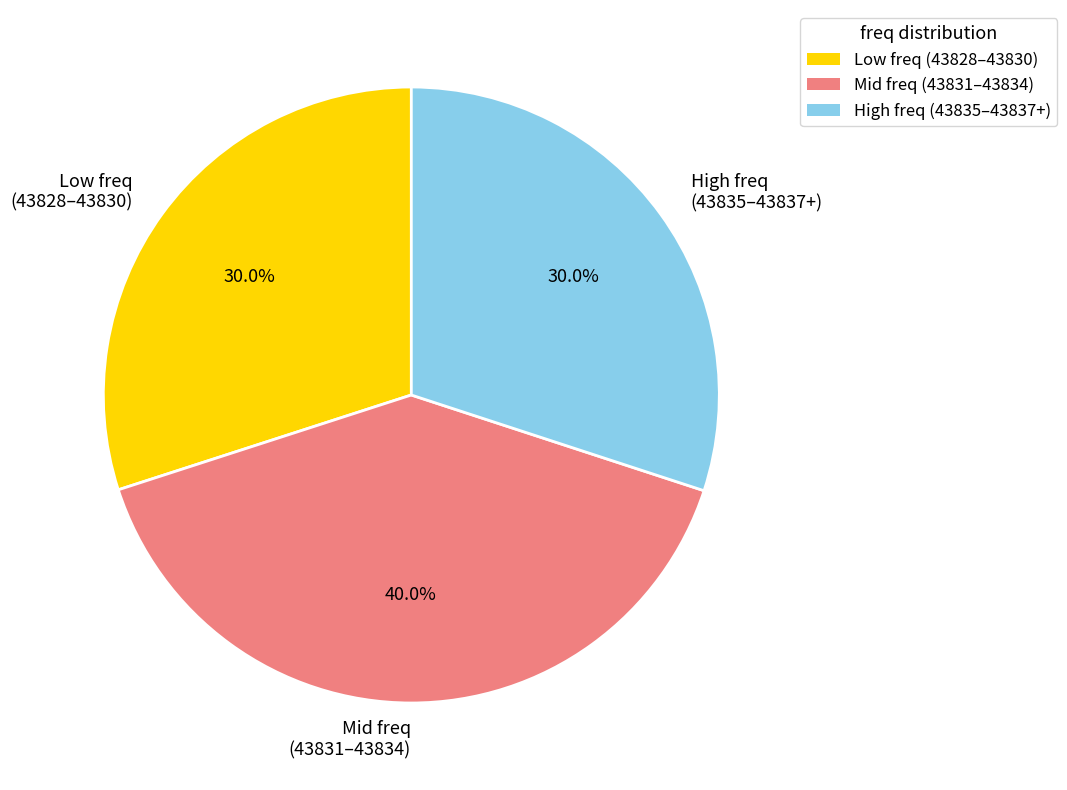

Approximately how many times larger is the value at High freq (43835–43837+) compared to Low freq (43828–43830)?

1.0